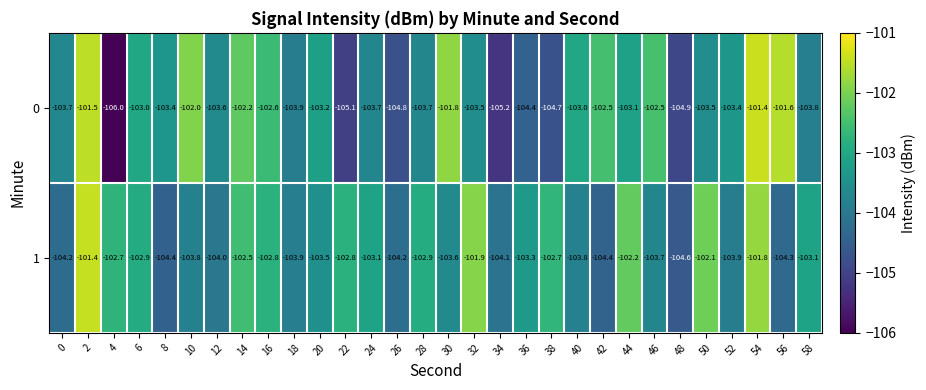

What value does the 1 series have at 8?

-104.4